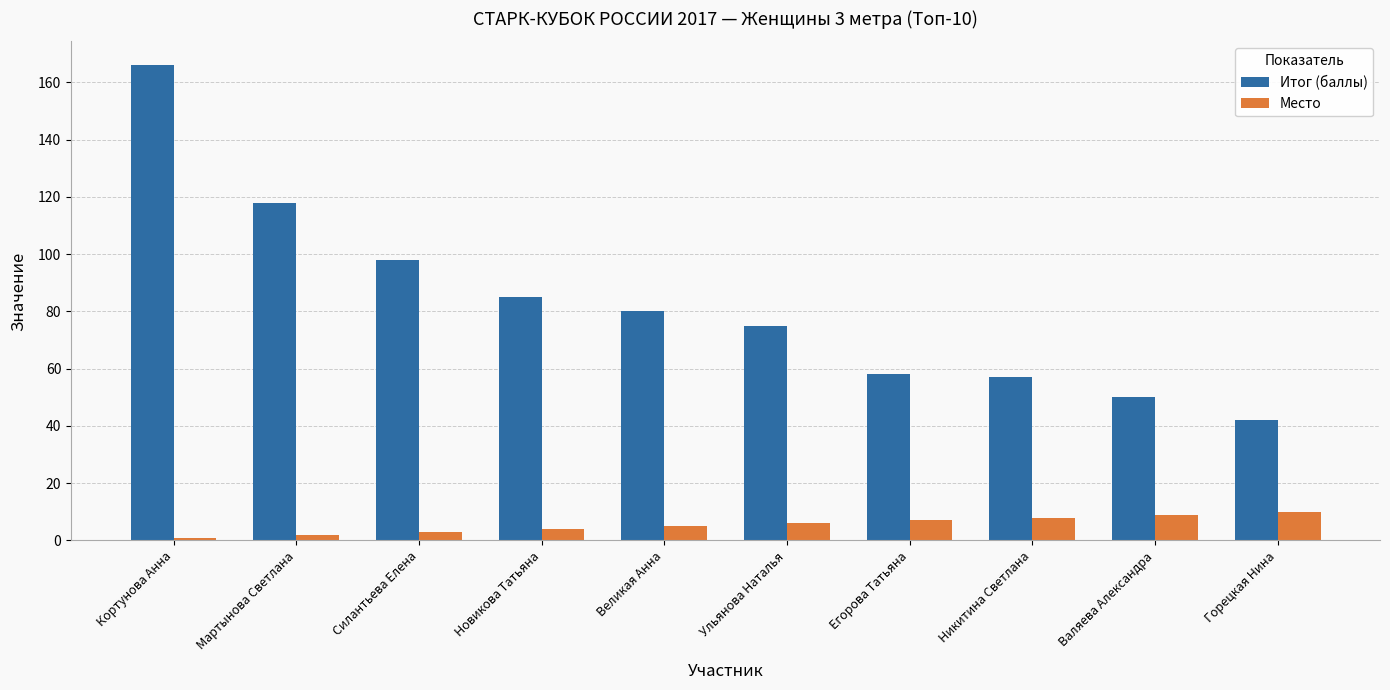

List the series in order of their overall mean, highest first.

Итог (баллы), Место